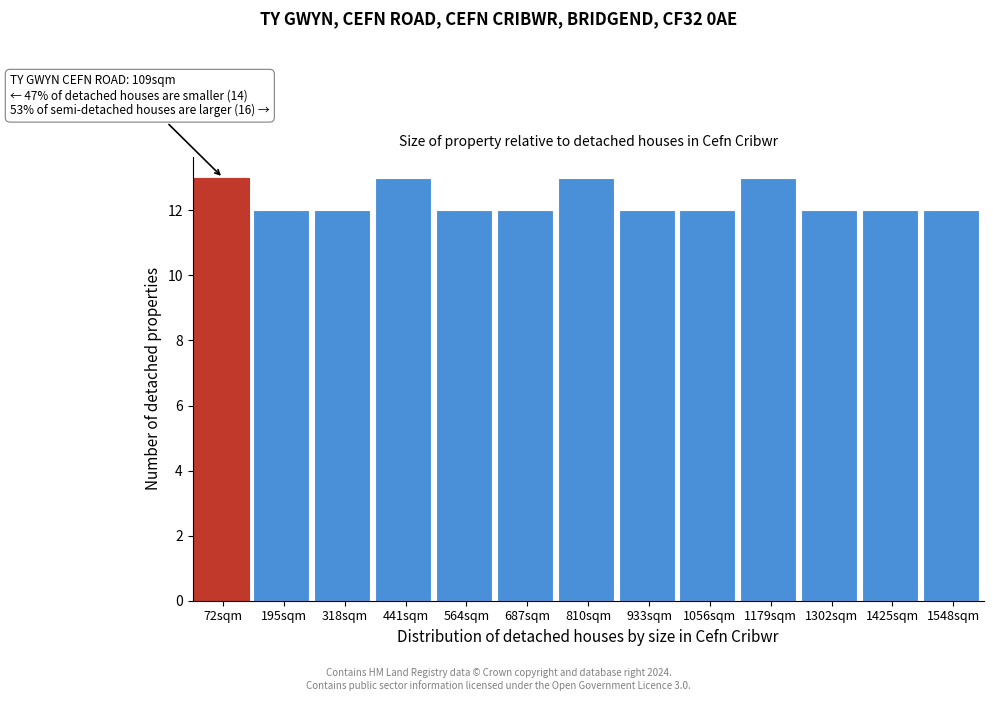

Reading right to left, extract all data points from this chart.

12	12	12	13	12	12	13	12	12	13	12	12	13